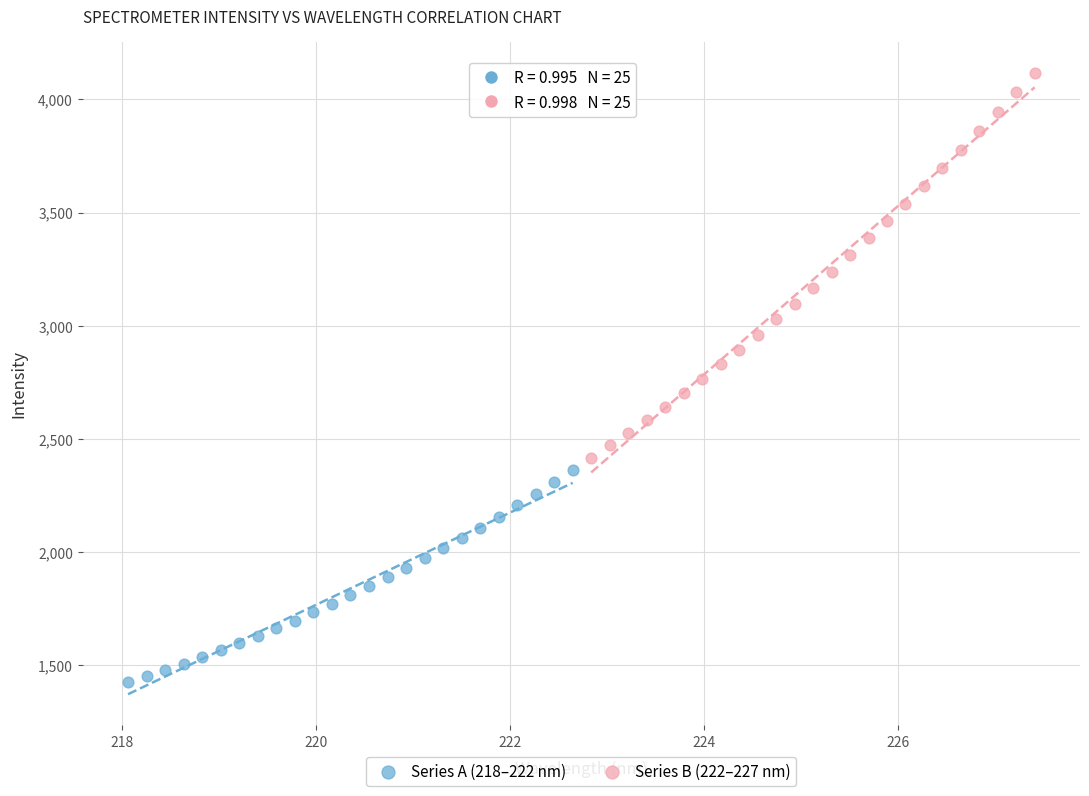

Which series reaches the maximum Y coordinate?

Series B (222–227 nm)